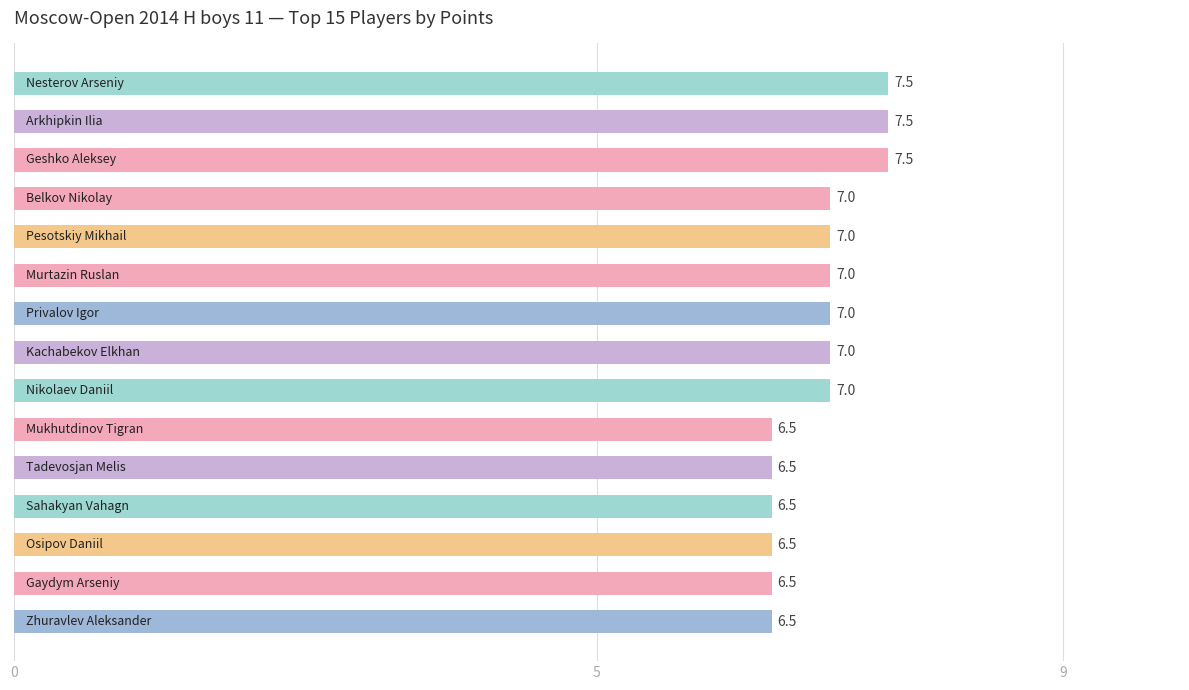

What is the maximum value shown in the chart?

7.5